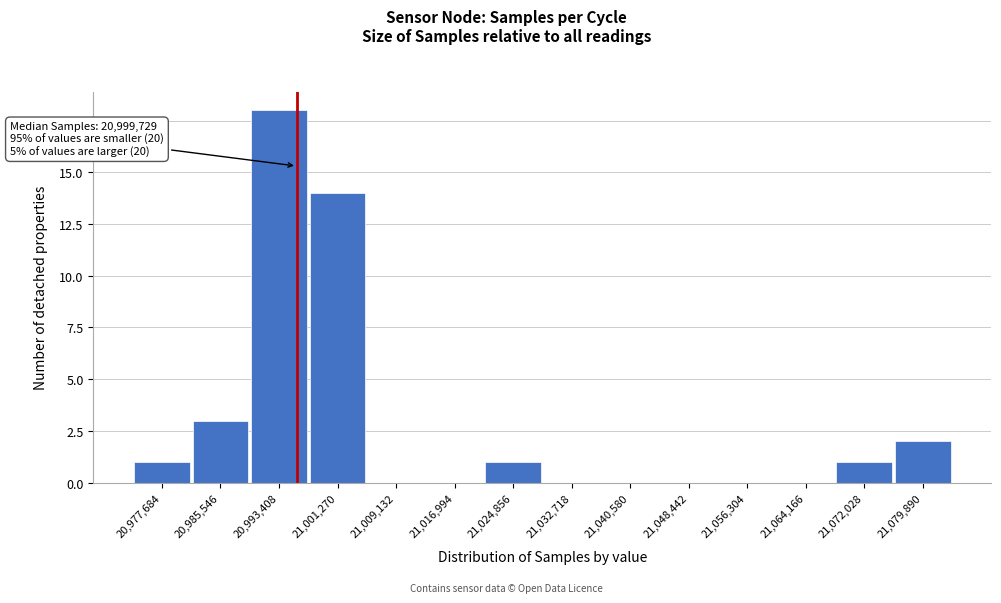

Reading right to left, transcribe all the data shown in this chart.

21,079,890=2	21,072,028=1	21,064,166=0	21,056,304=0	21,048,442=0	21,040,580=0	21,032,718=0	21,024,856=1	21,016,994=0	21,009,132=0	21,001,270=14	20,993,408=18	20,985,546=3	20,977,684=1